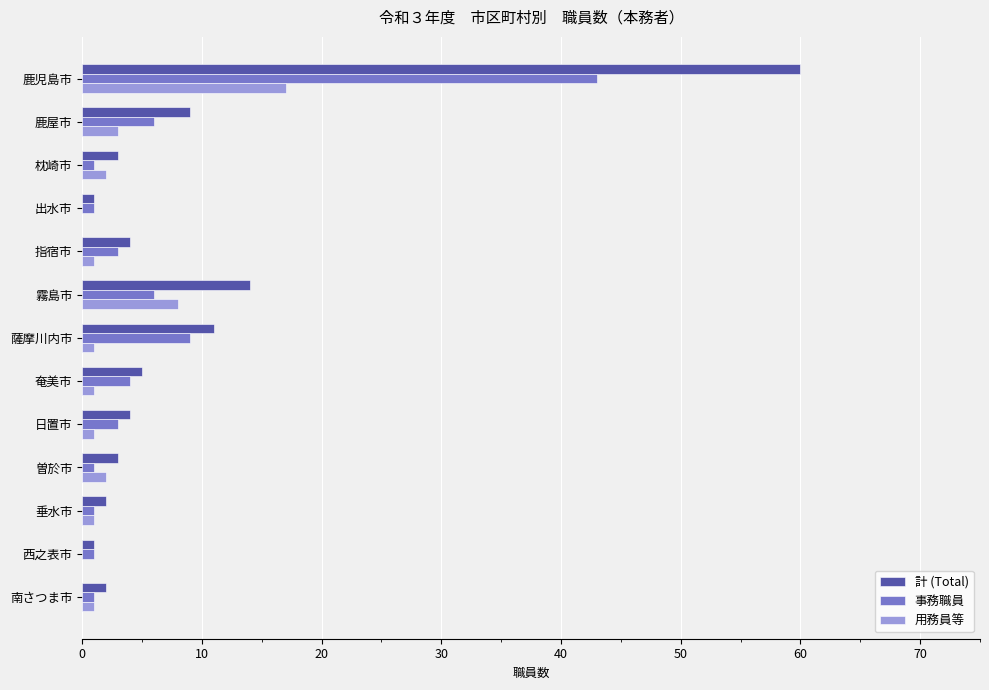

Is the value of 計 (Total) at 枕崎市 greater than the value of 用務員等 at 奄美市?

Yes